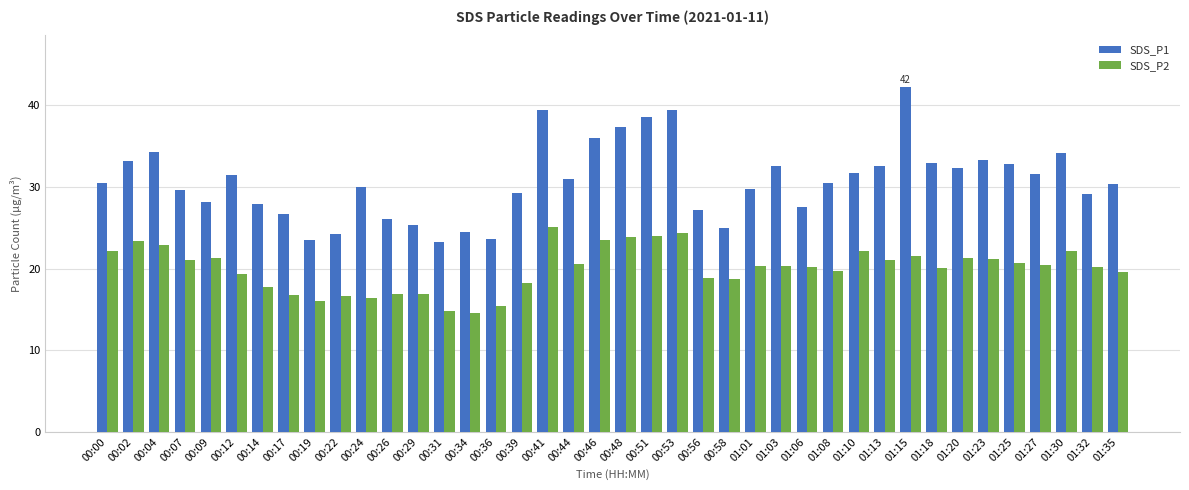

Which series has the largest total across all categories?

SDS_P1